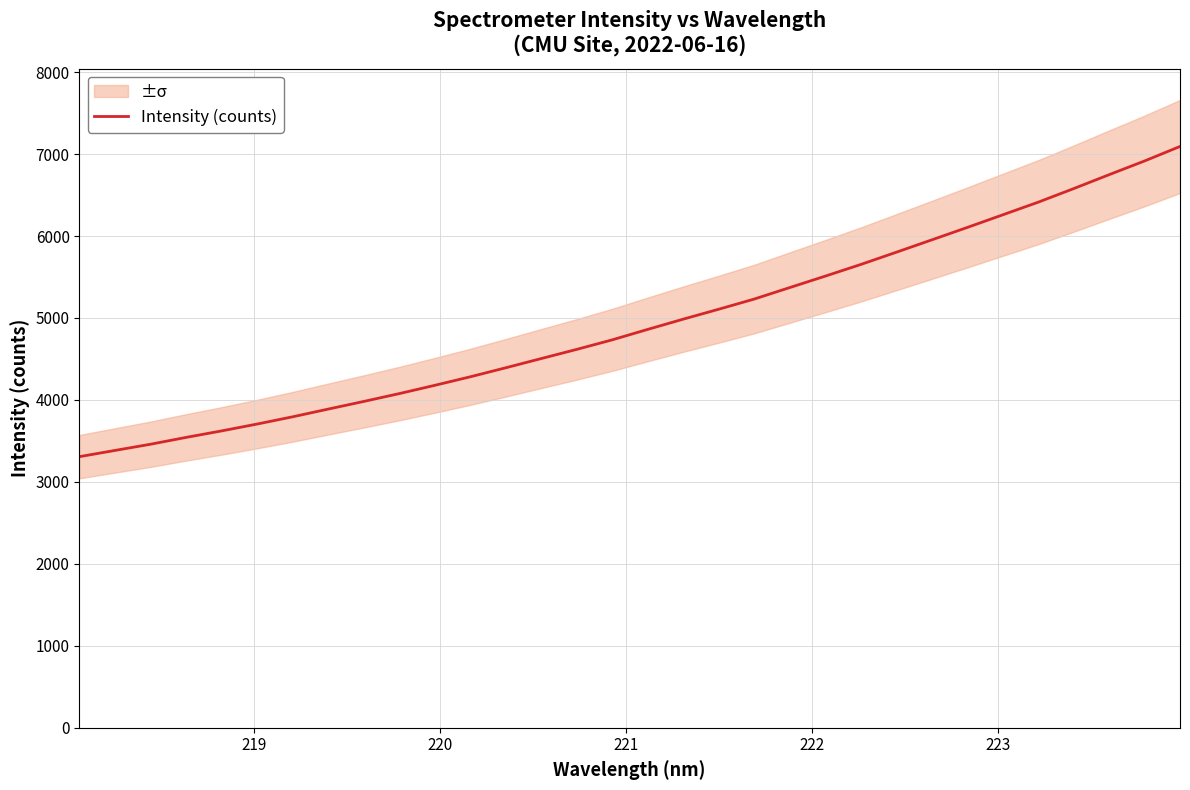

What is the lowest value of the Intensity (counts) series?

3307.7